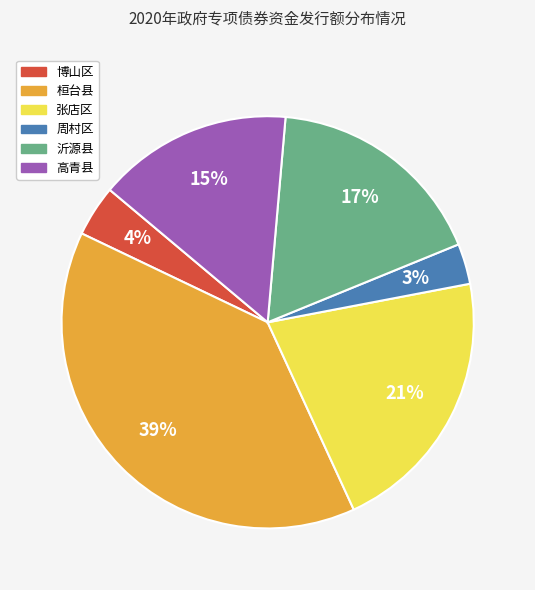

Rank the categories by value from lowest to highest.

周村区, 博山区, 高青县, 沂源县, 张店区, 桓台县